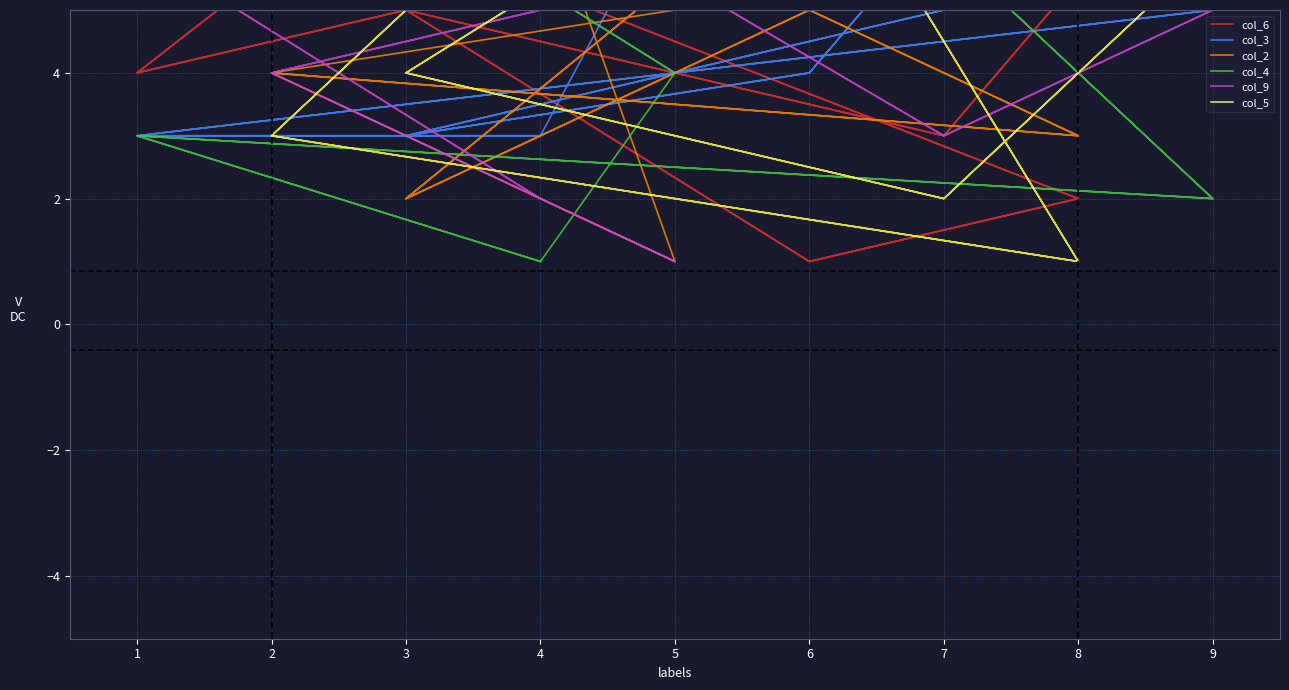

Is the value of col_2 at 3 greater than the value of col_6 at 6?

Yes